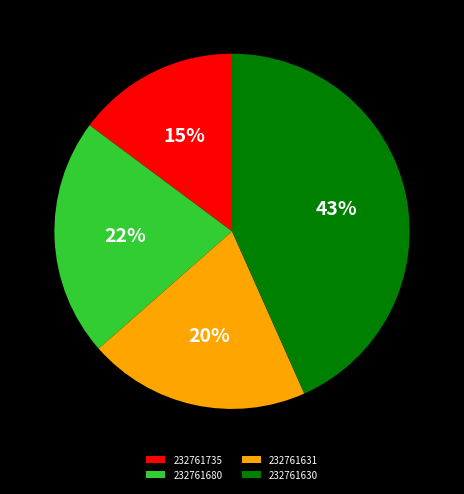

How many slices are in this pie chart?

4